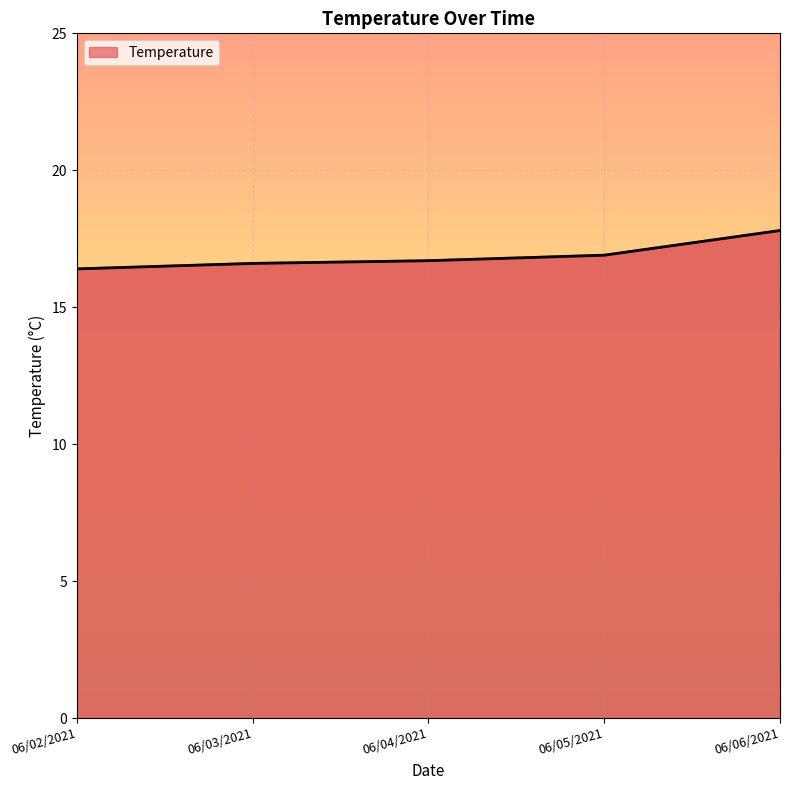

Which label corresponds to the largest value in the chart?

06/06/2021